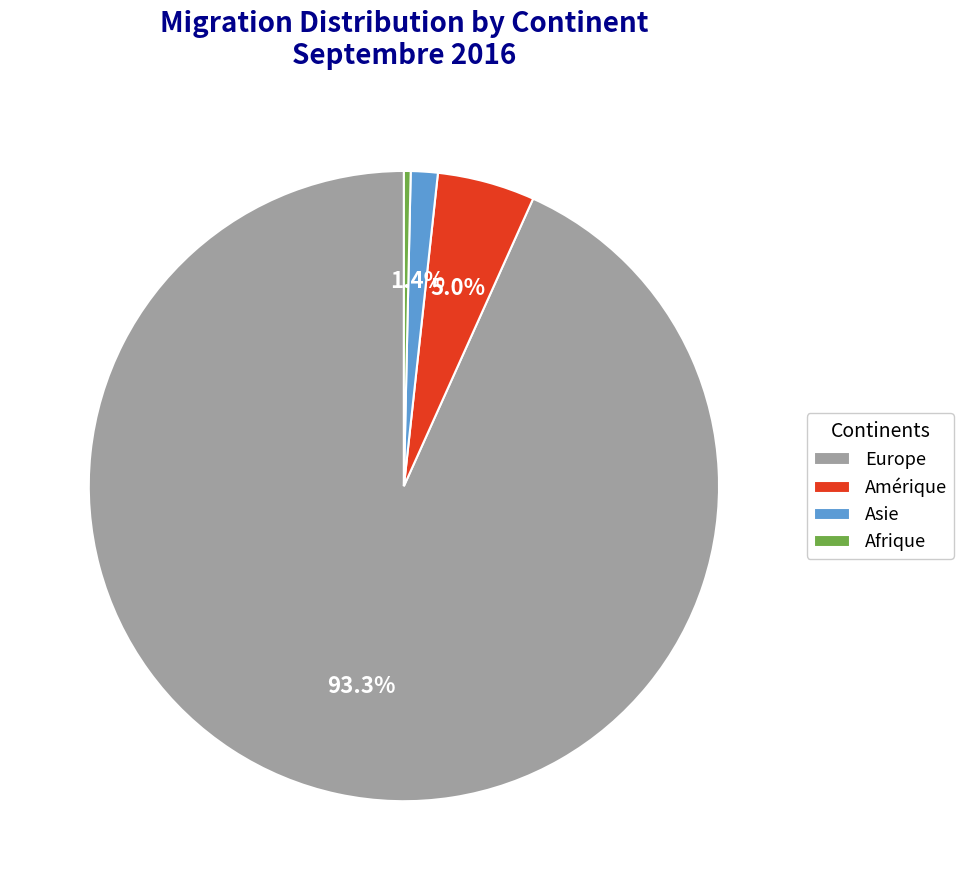

Which slice is the smallest?

Afrique